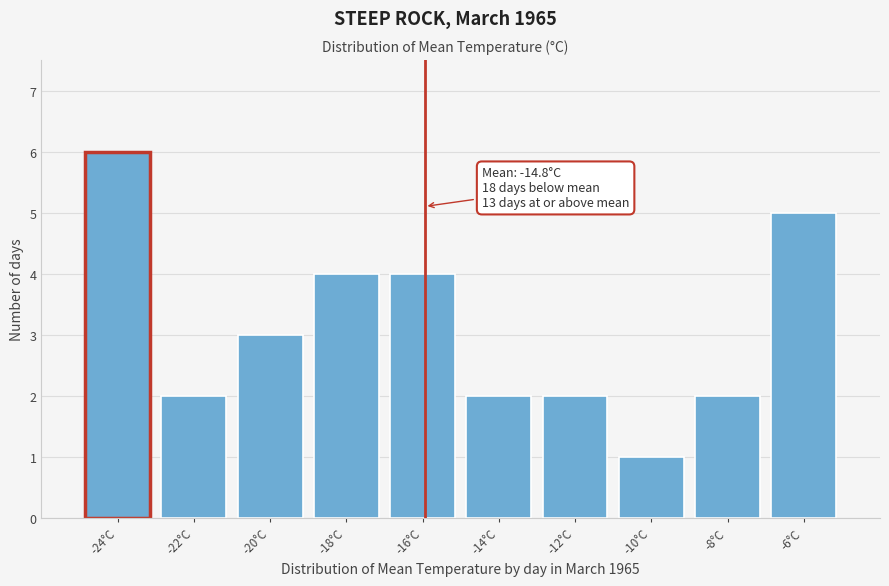

Reading left to right, what are all the values shown in this chart?

-24°C=6	-22°C=2	-20°C=3	-18°C=4	-16°C=4	-14°C=2	-12°C=2	-10°C=1	-8°C=2	-6°C=5